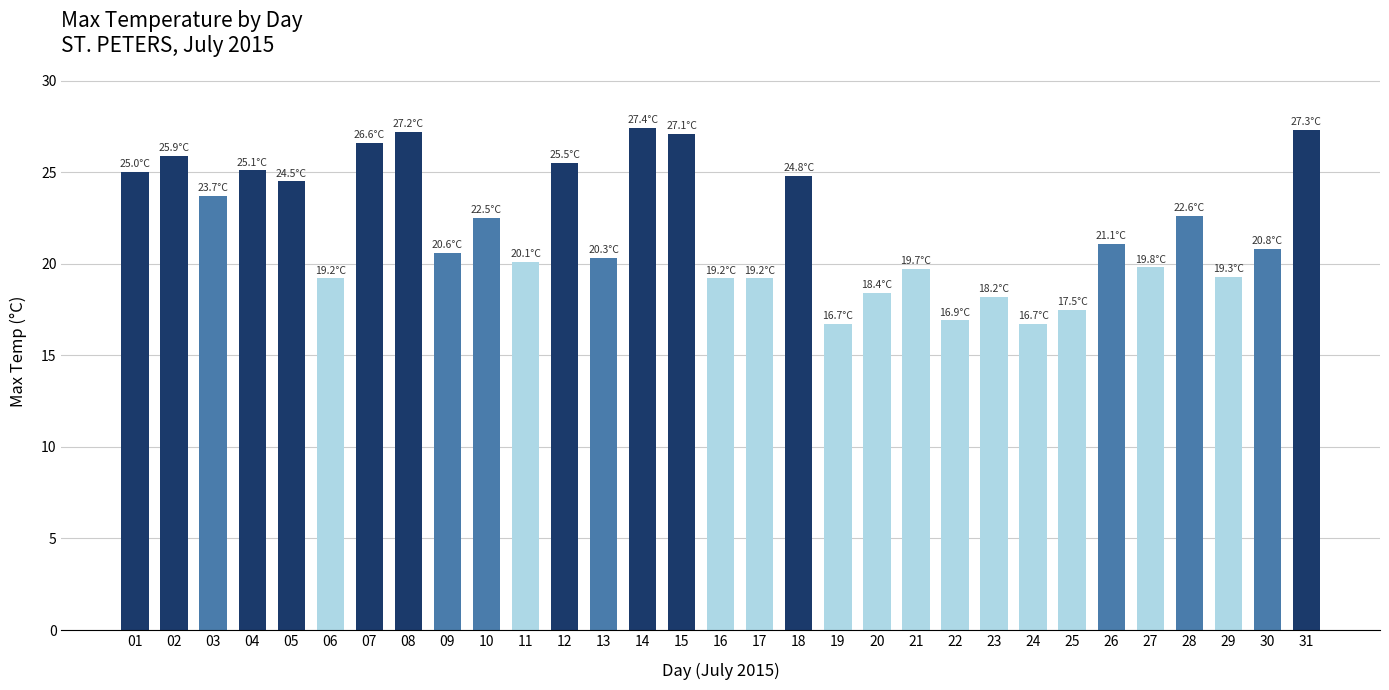

True or false: the data shows 35.4 at 12.

False